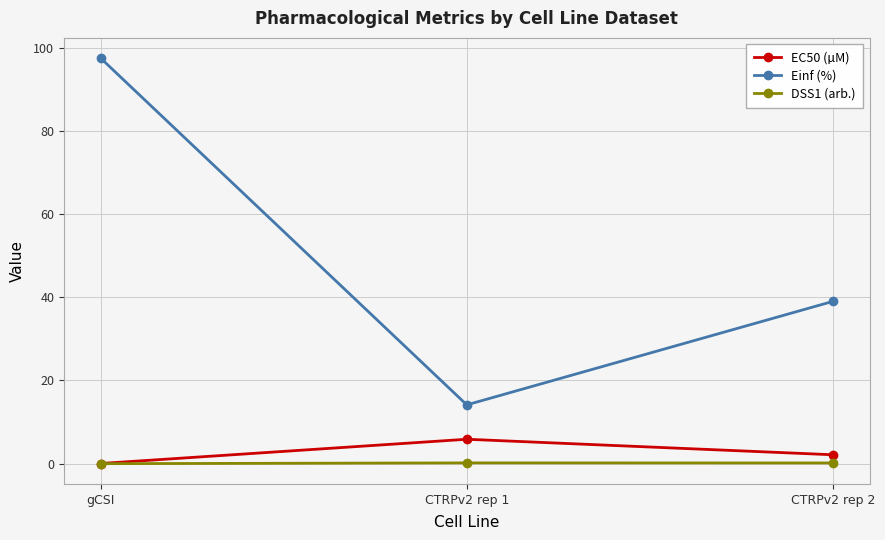

At which category is the sum across all series the highest?

gCSI